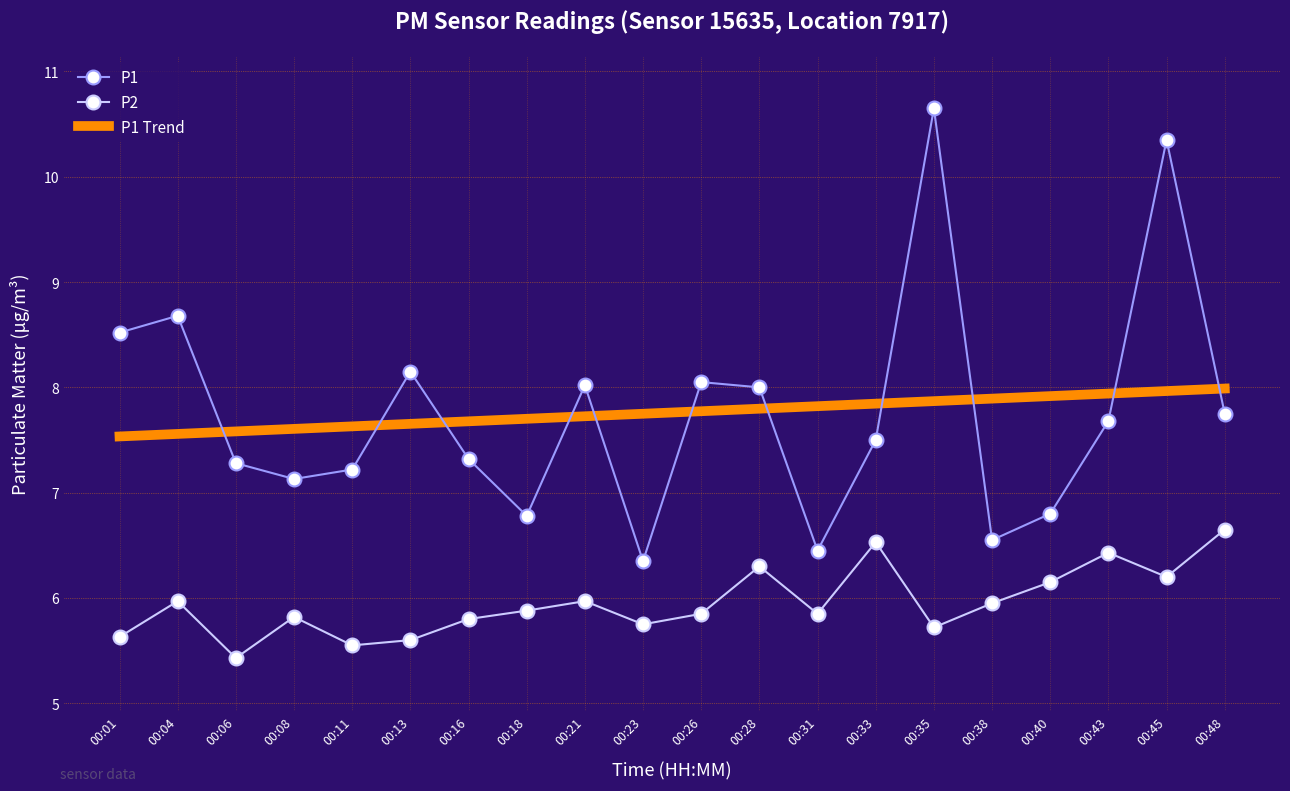

What is the difference between the maximum and minimum values in the P2 series?

1.2